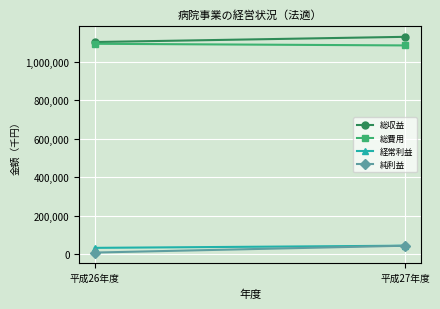

True or false: 経常利益 has a value of 12341 at 平成26年度.

False